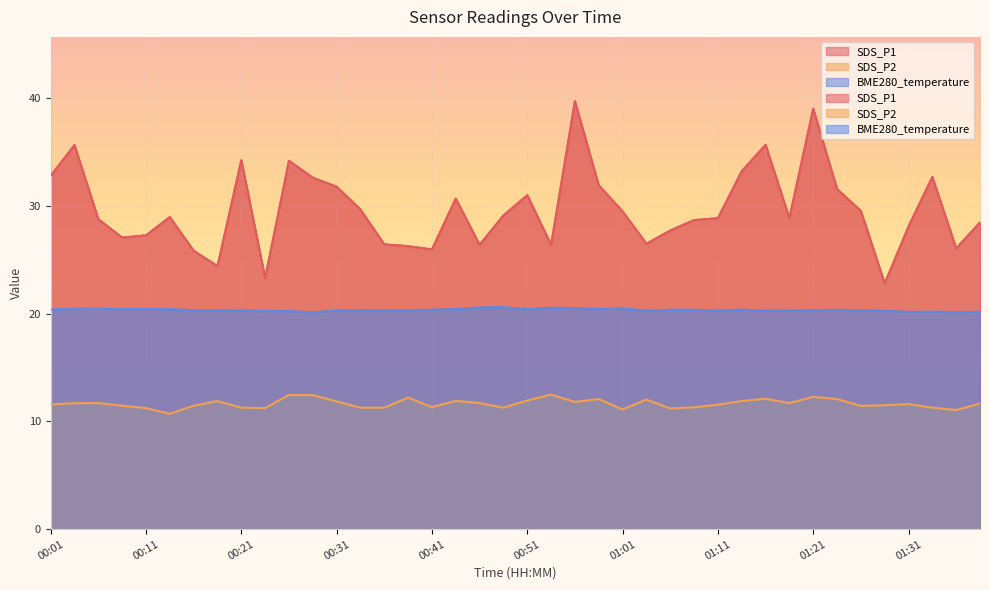

What is the difference between the BME280_temperature values at 00:56 and 01:18?

0.2